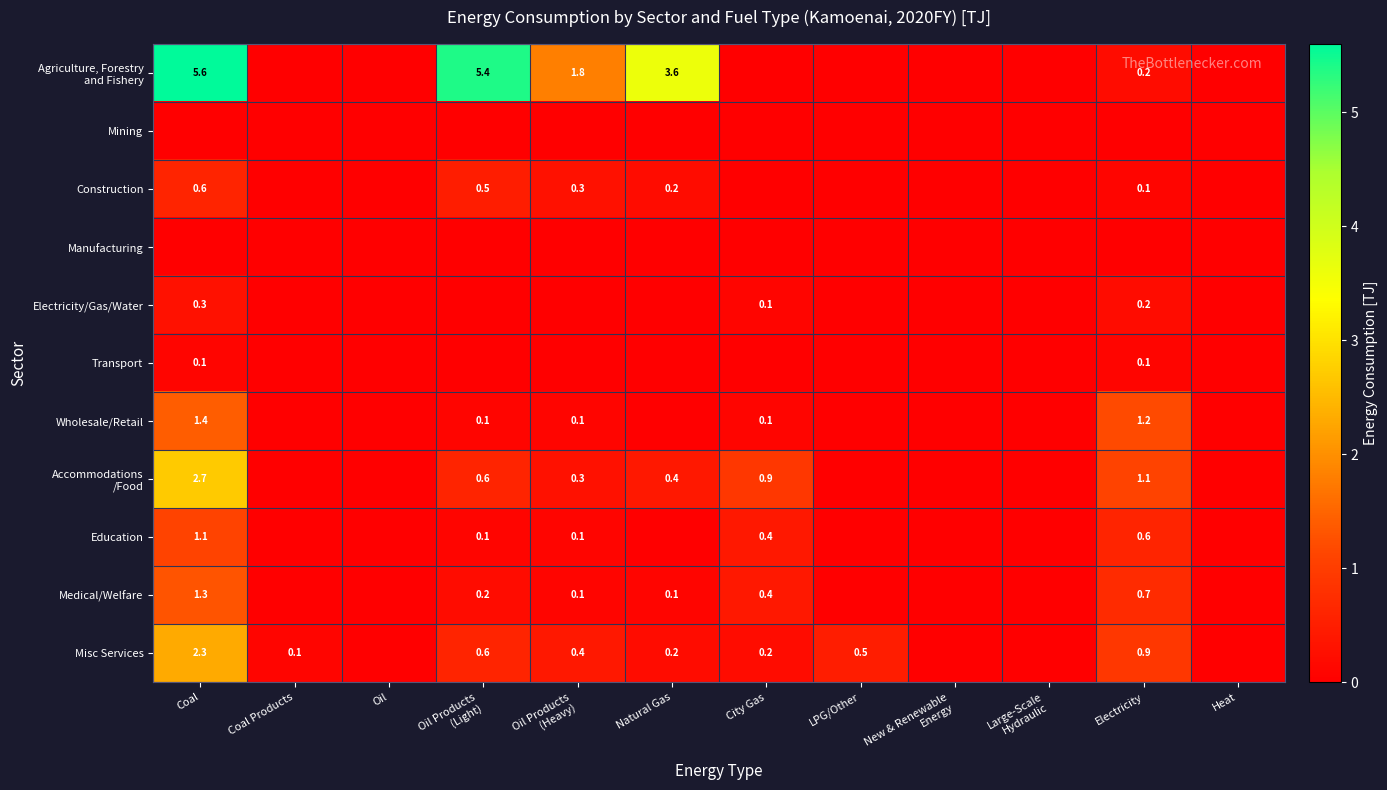

The Misc Services series shows 0.5 at LPG/Other. True or false?

True